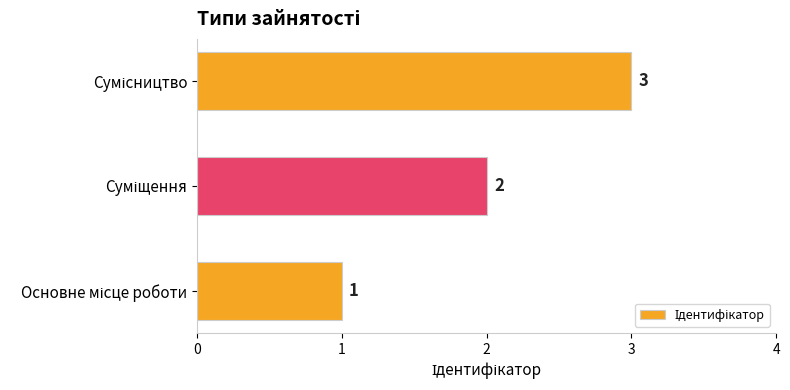

What is the difference between the maximum and minimum values?

2